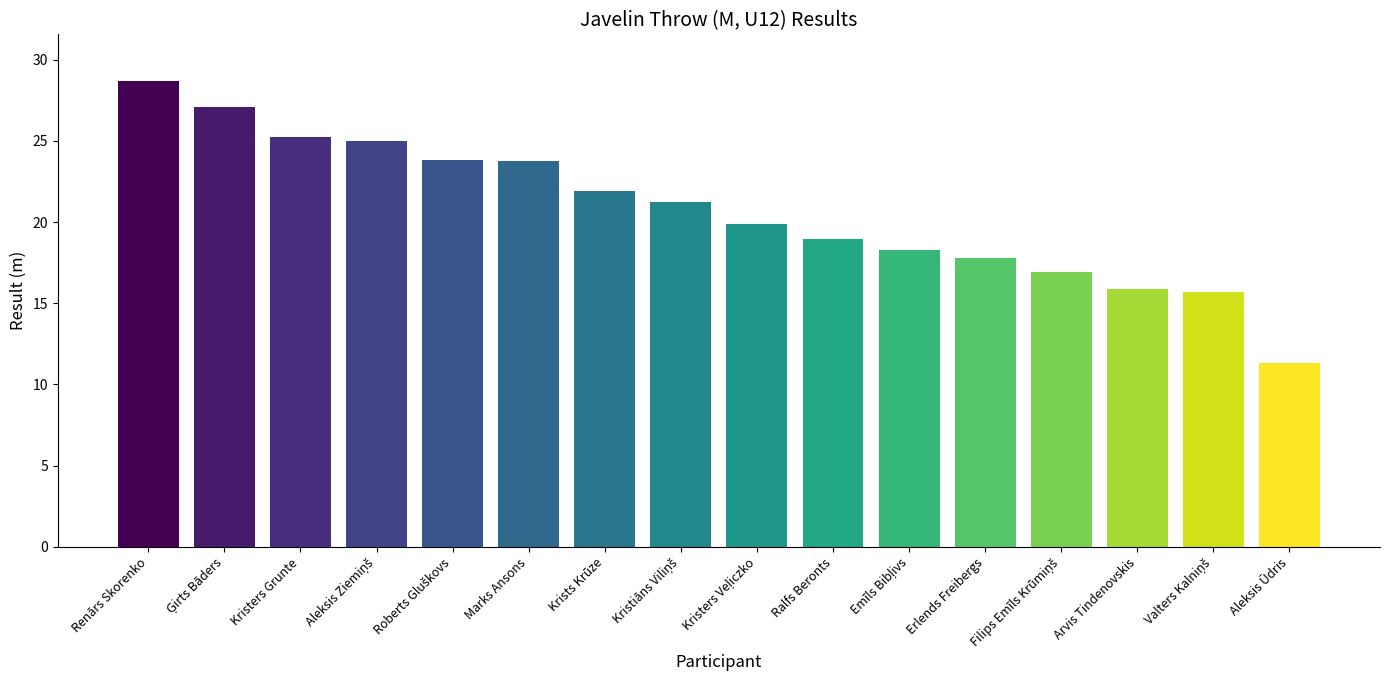

How many data points are less than 21?

8